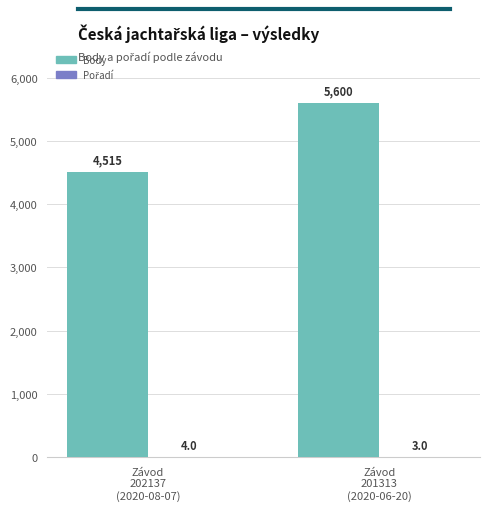

Which series has the largest total across all categories?

Body